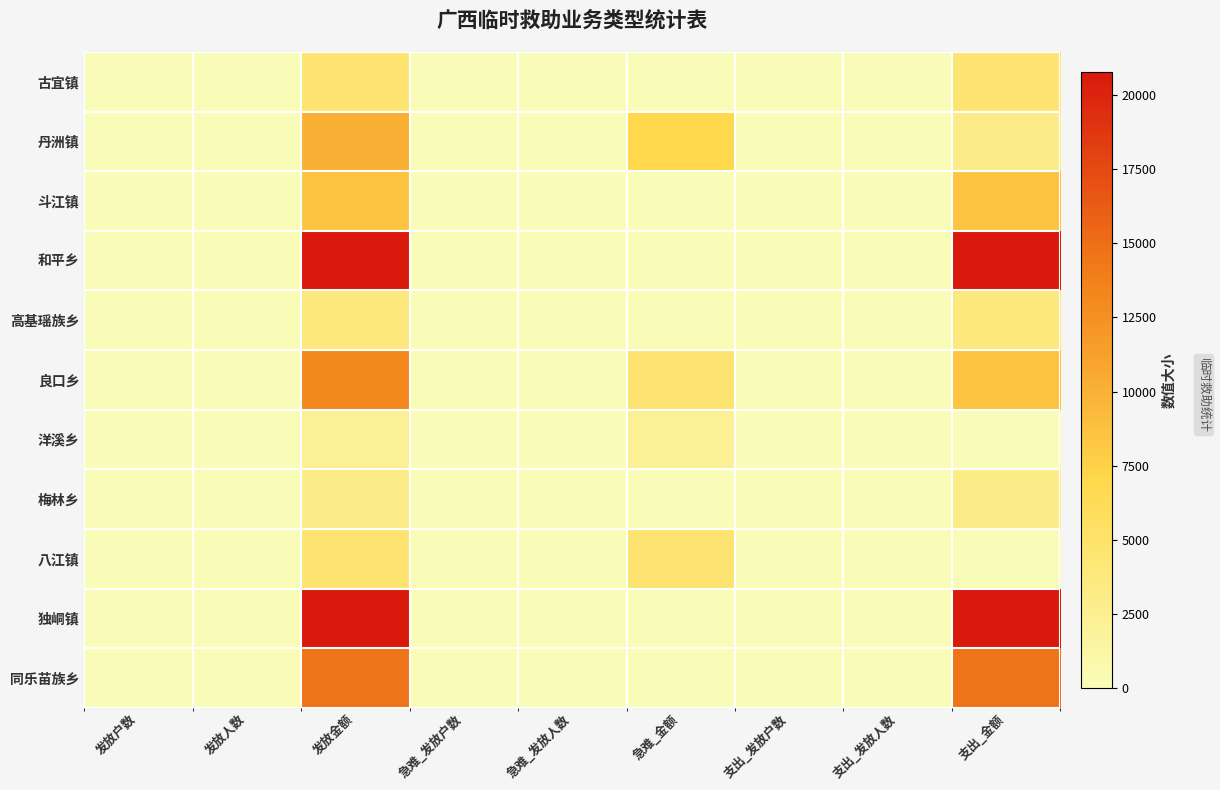

What is the difference between the highest and lowest values at 支出_发放人数?

30